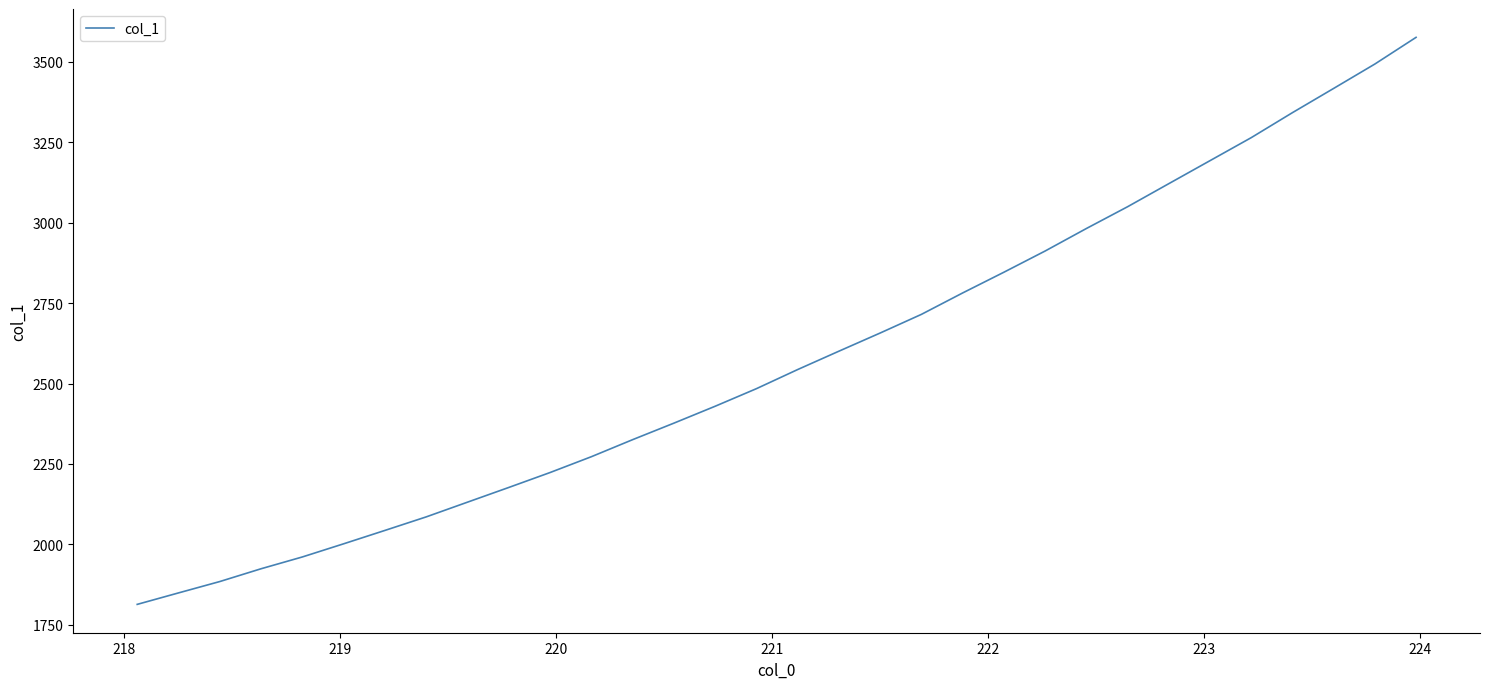

What is the smallest value displayed?

1813.4